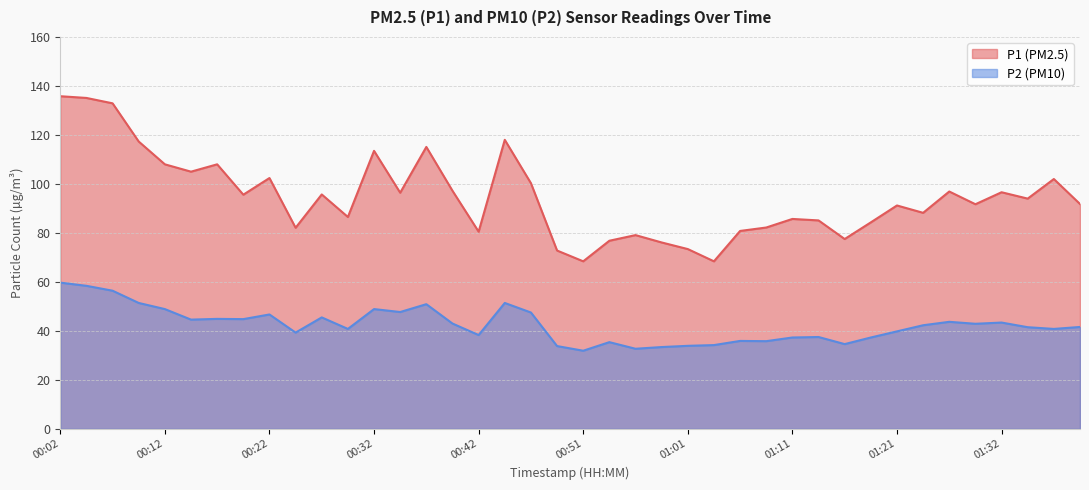

Reading left to right, list all the values displayed in this chart.

P1: 135.8	135.1	132.9	117.3	108.0	105.0	108.0	95.6	102.4	82.1	95.7	86.5	113.5	96.4	115.1	97.2	80.5	118.0	100.3	72.8	68.4	76.8	79.1	76.1	73.4	68.4	80.8	82.2	85.7	85.1	77.5	84.3	91.2	88.2	96.9	91.7	96.6	94.0	102.0	91.8
P2: 59.7	58.4	56.4	51.4	48.9	44.6	44.9	44.8	46.7	39.3	45.5	40.8	48.9	47.7	50.9	43.0	38.3	51.4	47.5	33.8	31.9	35.4	32.7	33.4	33.9	34.2	35.9	35.8	37.3	37.5	34.6	37.3	39.8	42.3	43.7	42.9	43.4	41.5	40.8	41.6